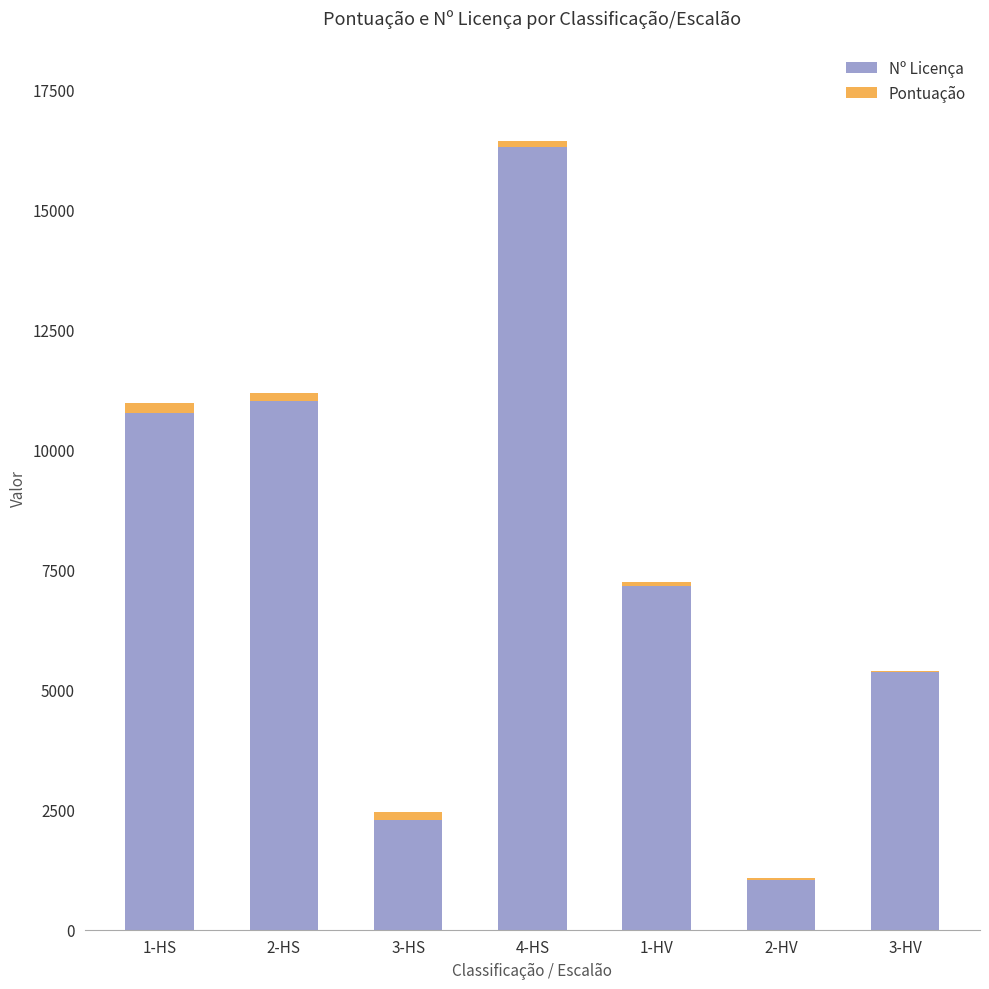

At which category is the sum across all series the highest?

4-HS